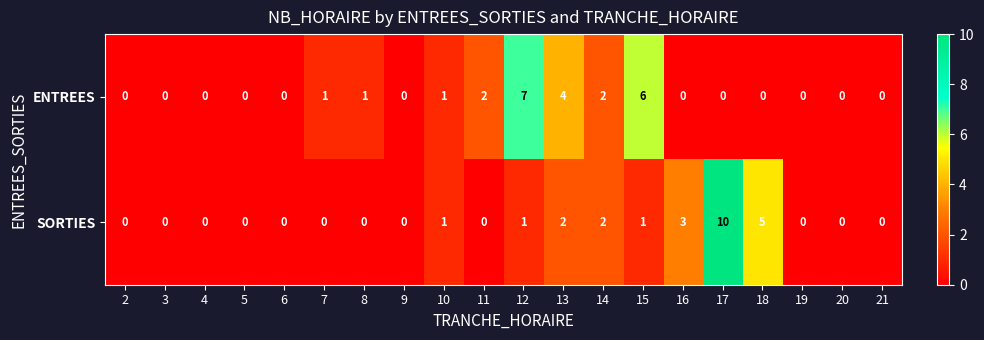

How many positive values does the ENTREES series have?

8